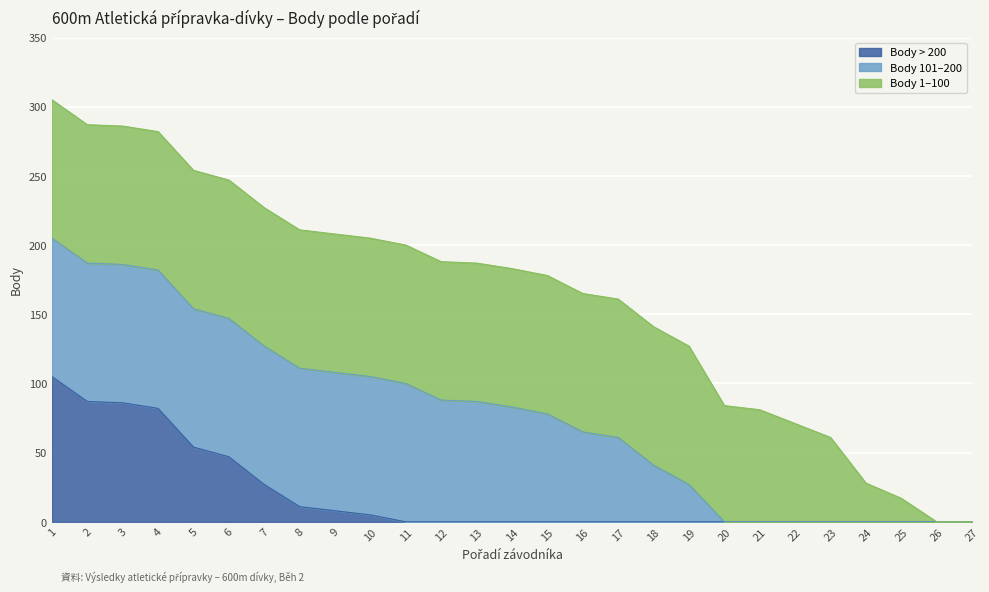

The Body > 200 series shows -65 at 16. True or false?

False